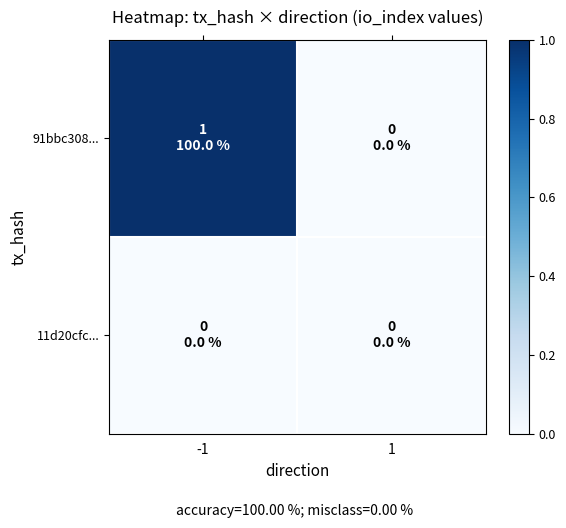

What is the greatest value displayed?

1